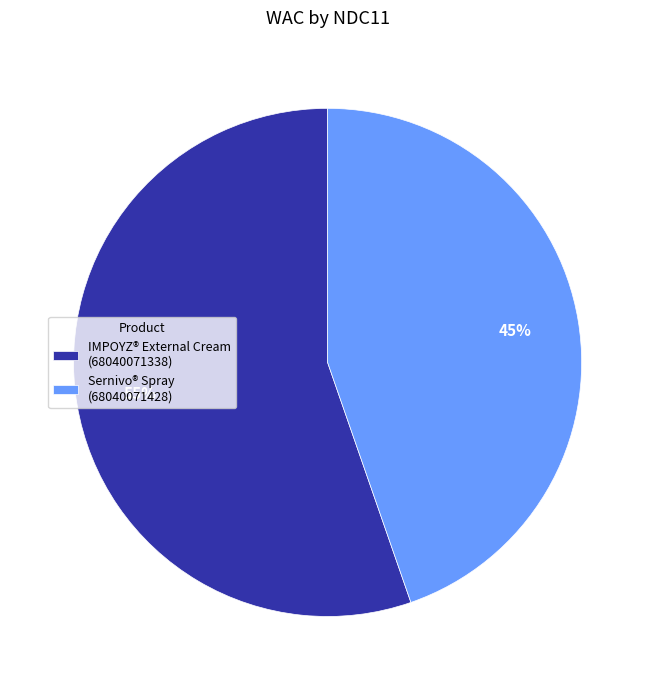

Rank the categories by value from highest to lowest.

IMPOYZ® External Cream (68040071338), Sernivo® Spray (68040071428)